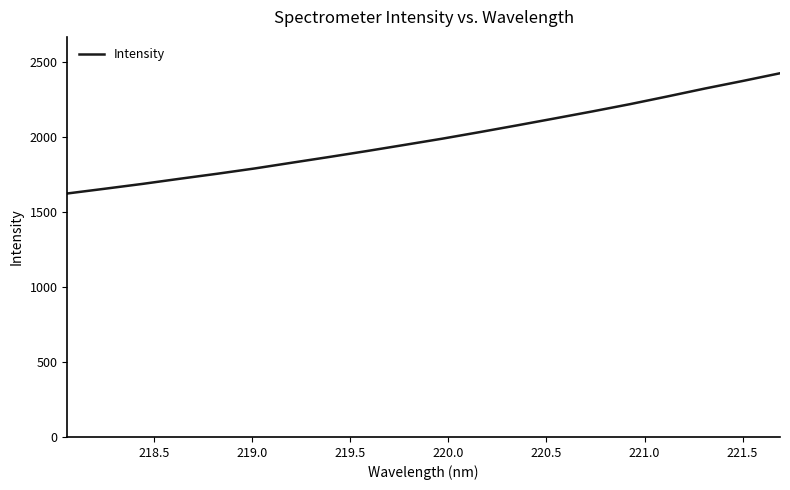

What is the maximum value shown in the chart?

2427.4